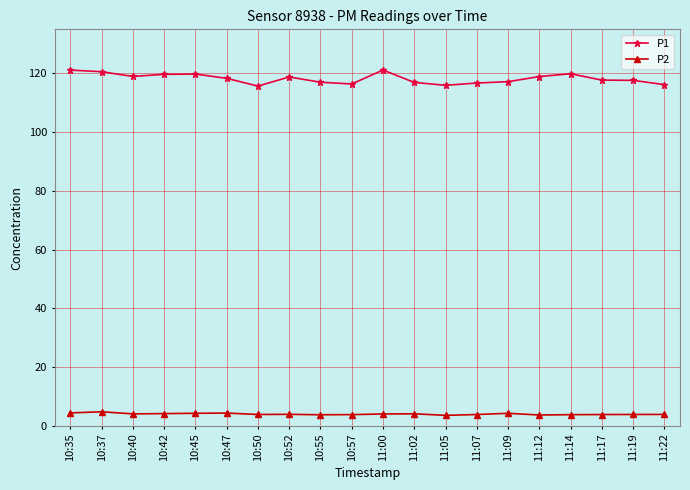

What is the average value of the P1 series?

118.2